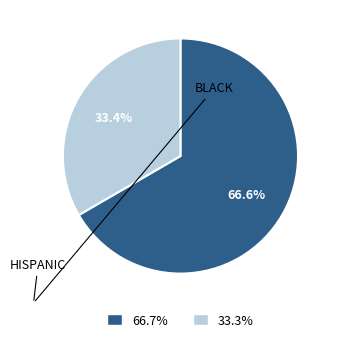

Is there any slice that represents more than half of the pie?

Yes